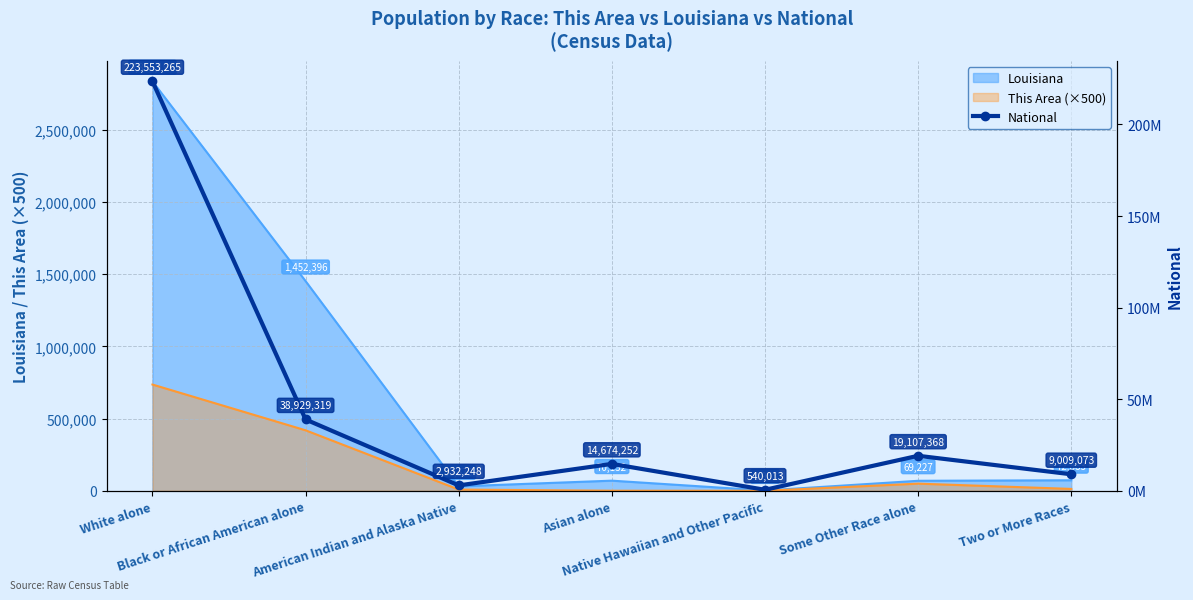

True or false: the data has more than 0 interior local peaks.

True